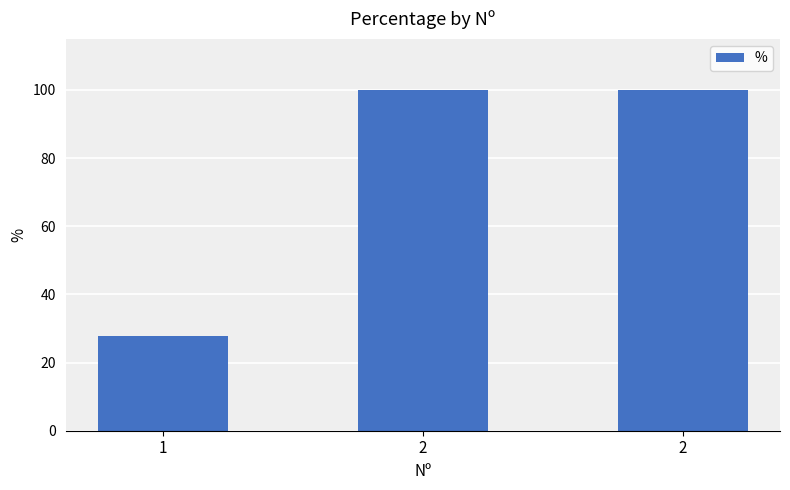

How many values are below 100?

1